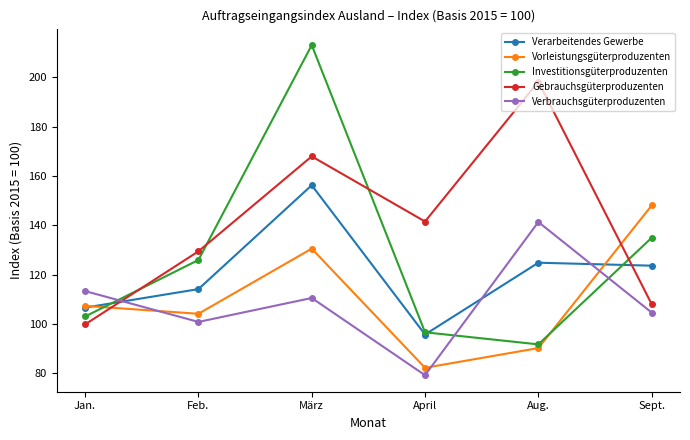

Is the value of Vorleistungsgüterproduzenten at April greater than the value of Gebrauchsgüterproduzenten at Aug.?

No